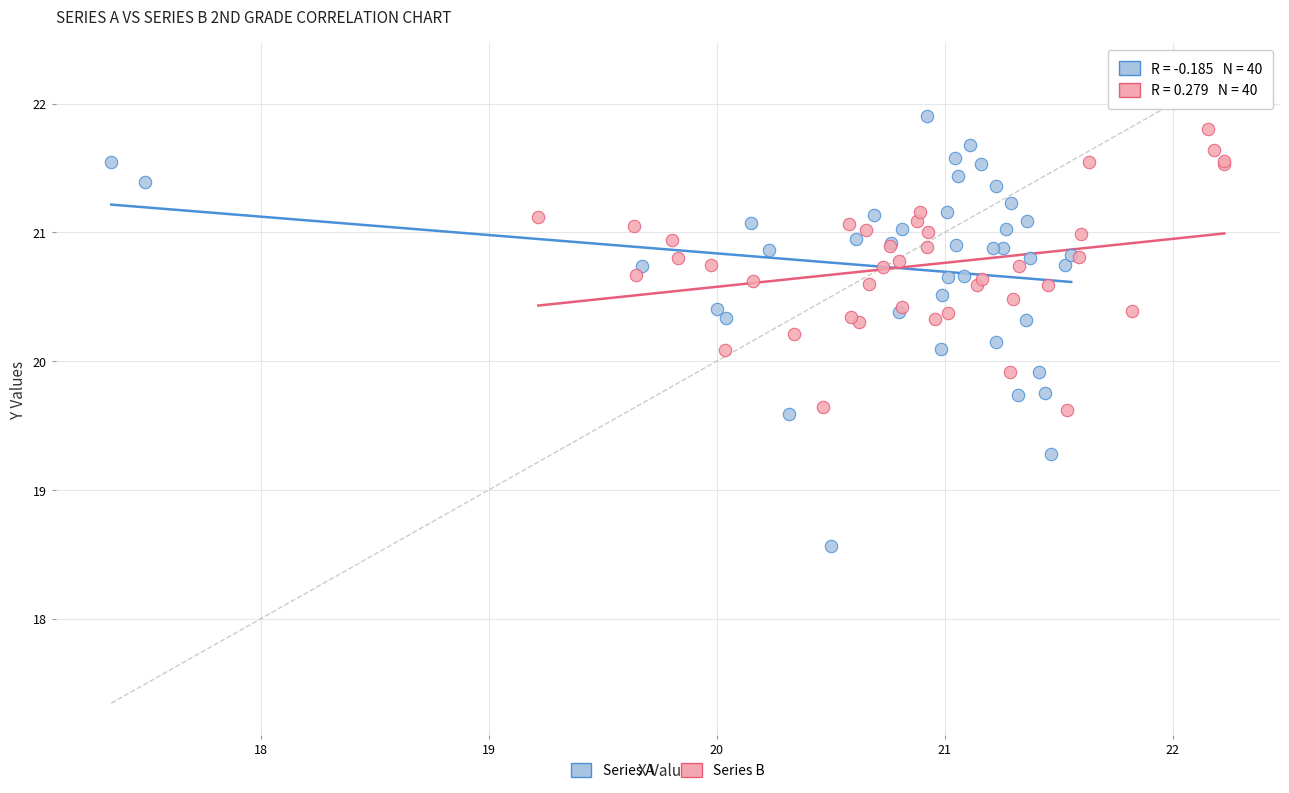

Which series contains the lowest Y value?

Series A